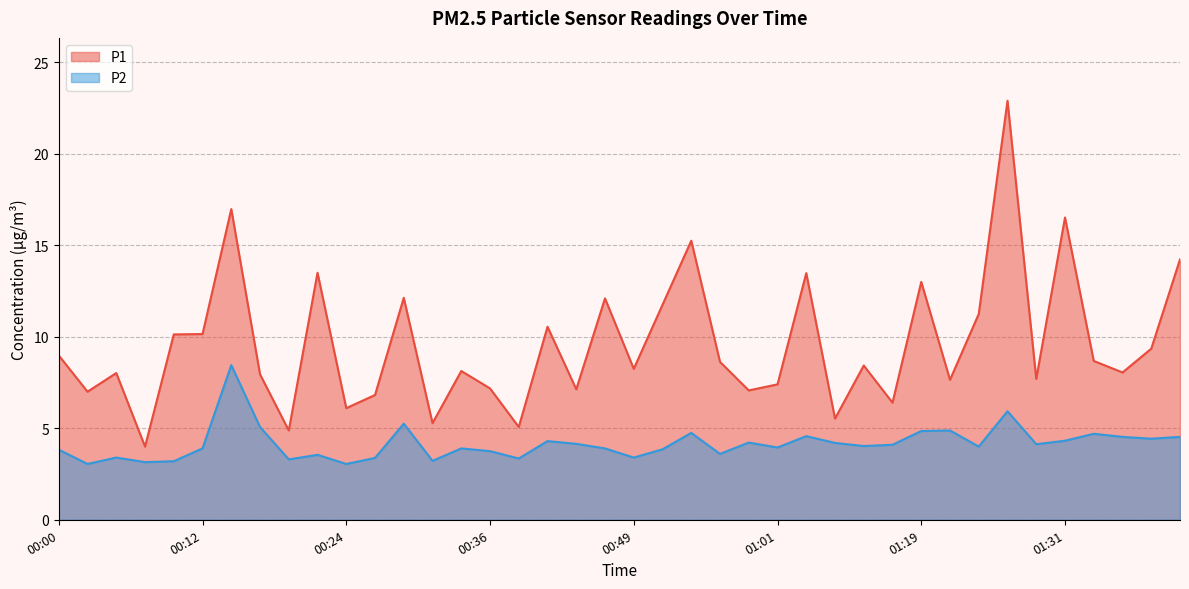

What is the sum of the P1 values at 01:21 and 01:39?

17.0